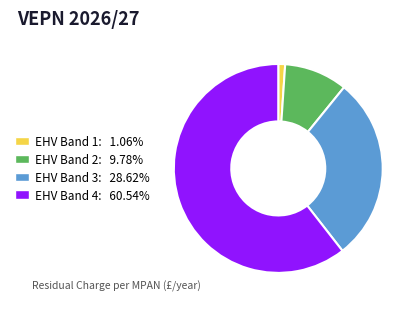

Does any single category account for the majority?

Yes